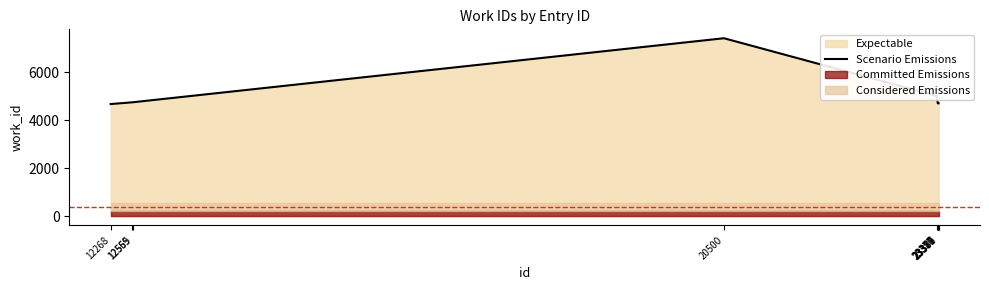

What is the difference between the maximum and second lowest values?

2705